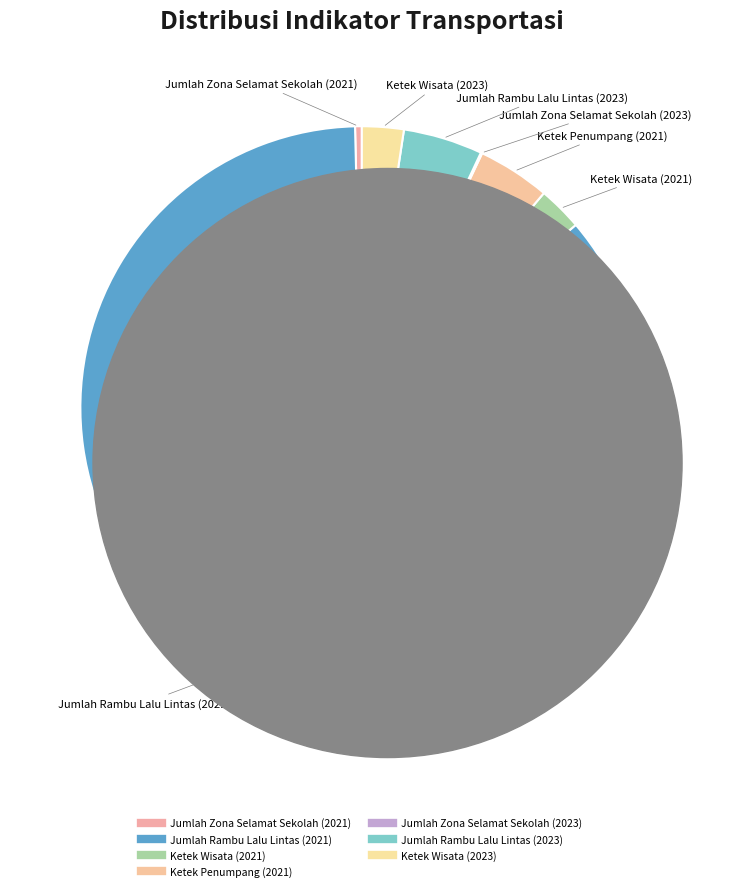

The Ketek Penumpang (2021) slice represents 18% of the pie. True or false?

False